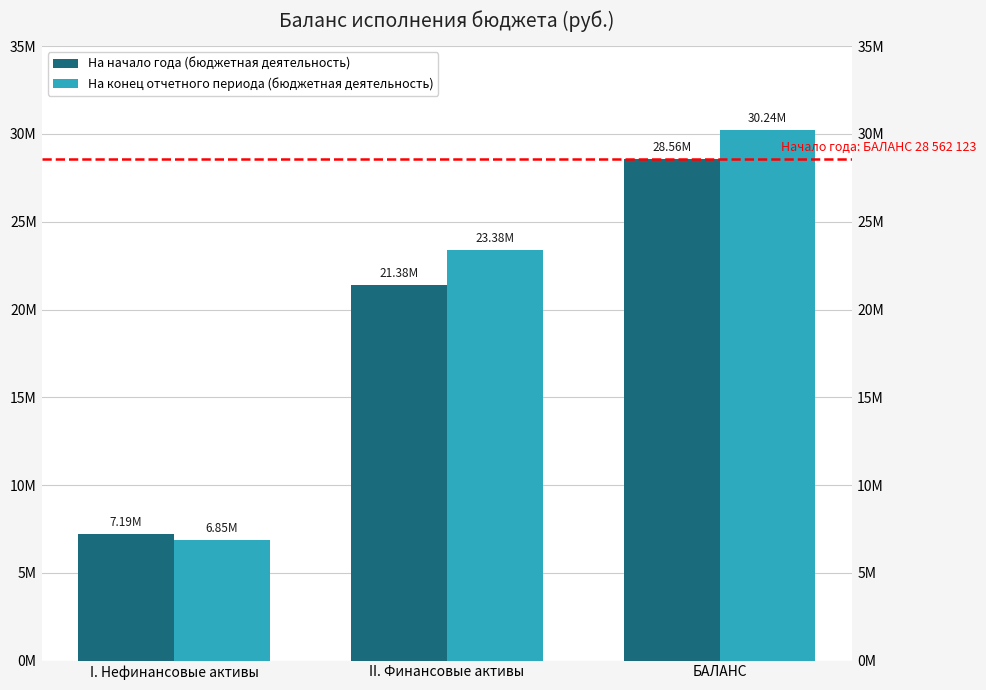

Which series changed the most between II. Финансовые активы and БАЛАНС?

На начало года (бюджетная деятельность)